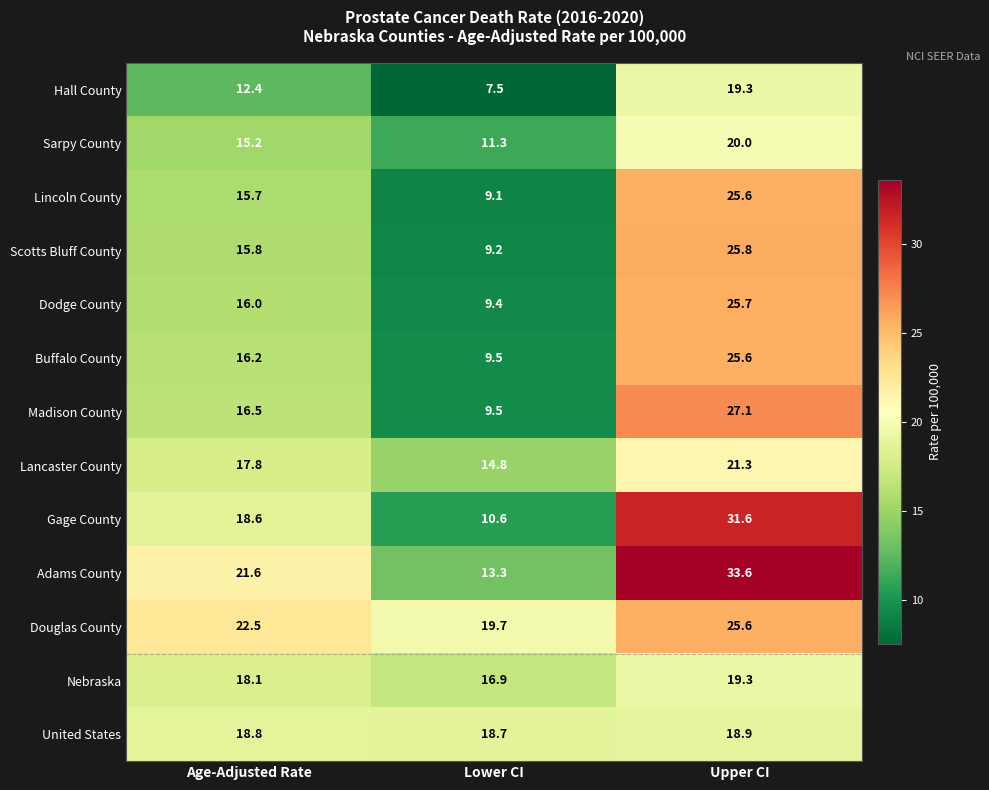

Which label corresponds to the smallest value in the chart?

Lower CI